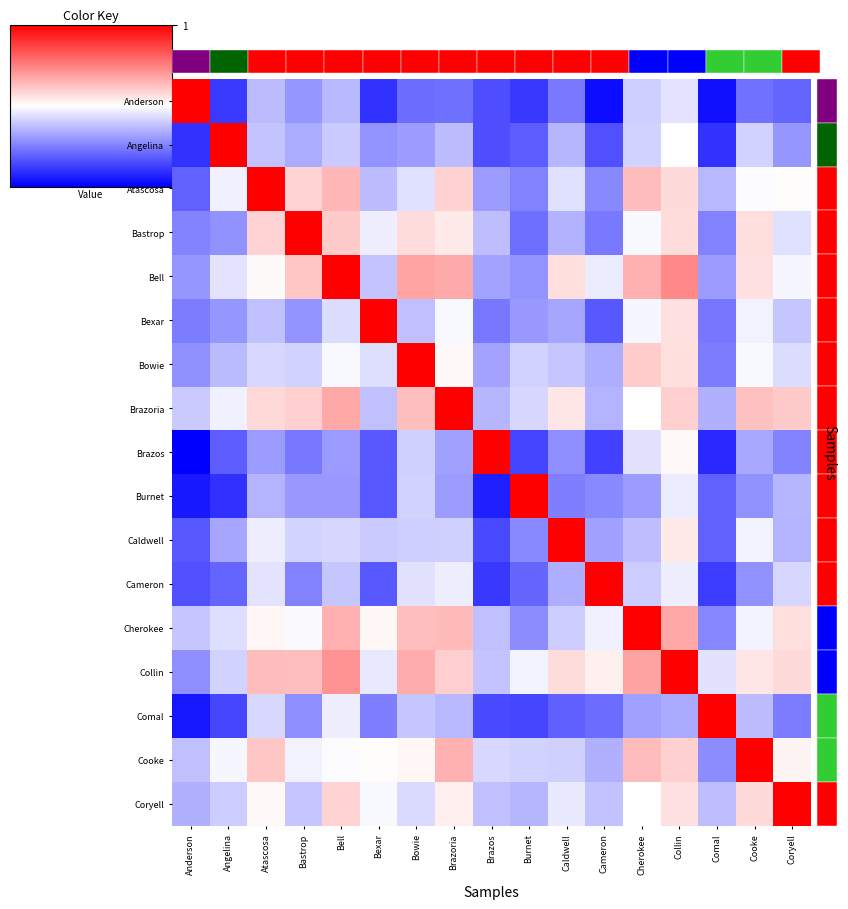

True or false: Brazos has a value of -0.8 at Bastrop.

False